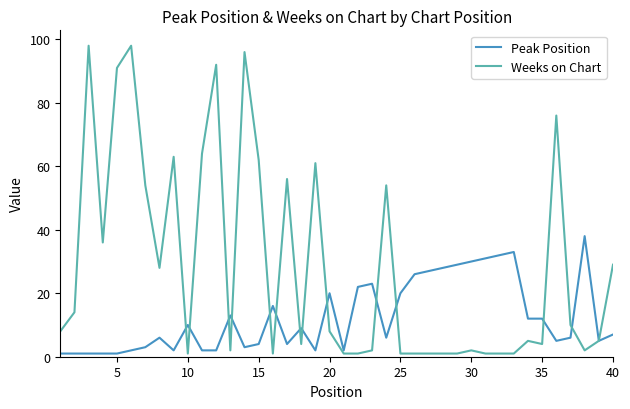

What is the highest value of the Weeks on Chart series?

98